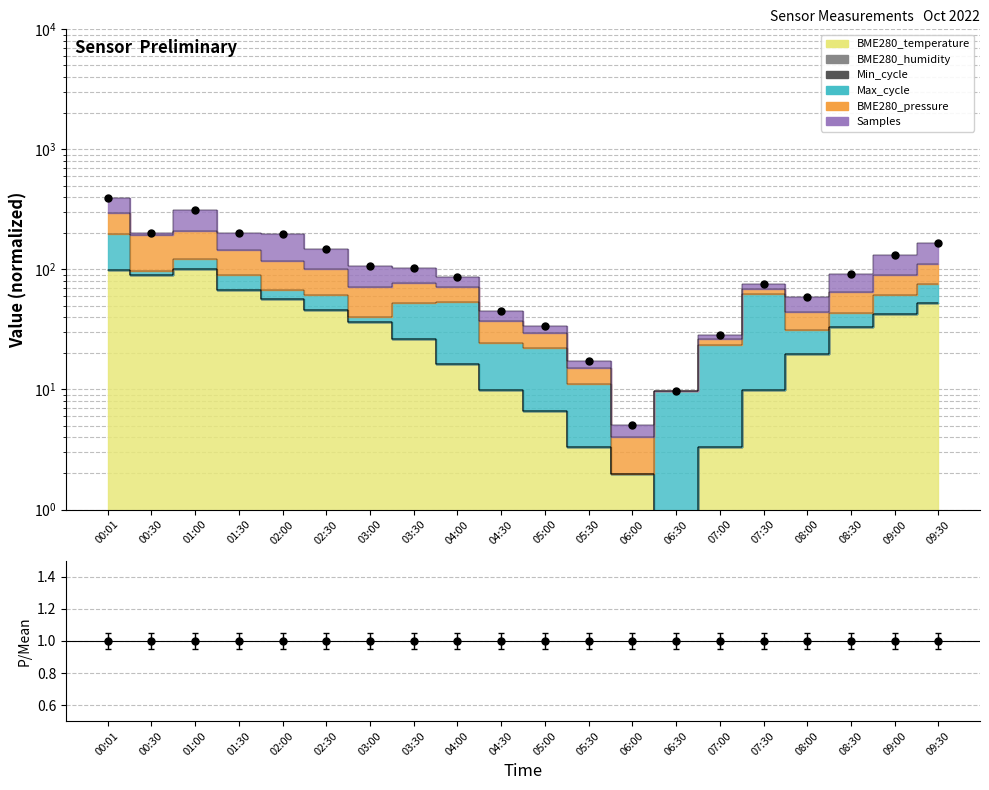

How many categories are shown in the chart?

20